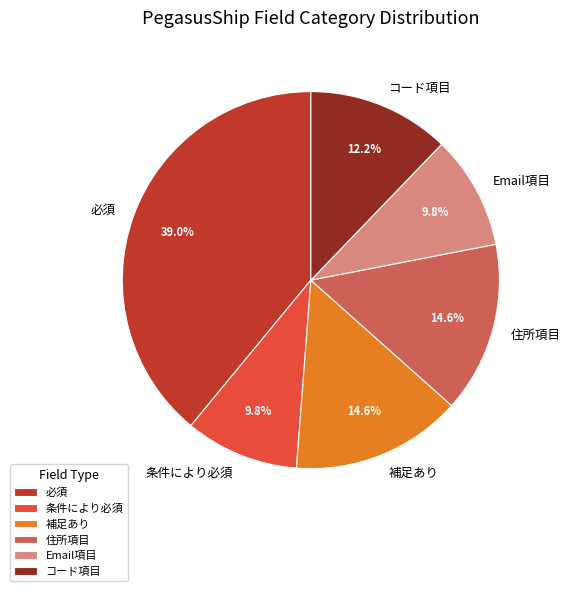

Count the number of slices in the pie.

6